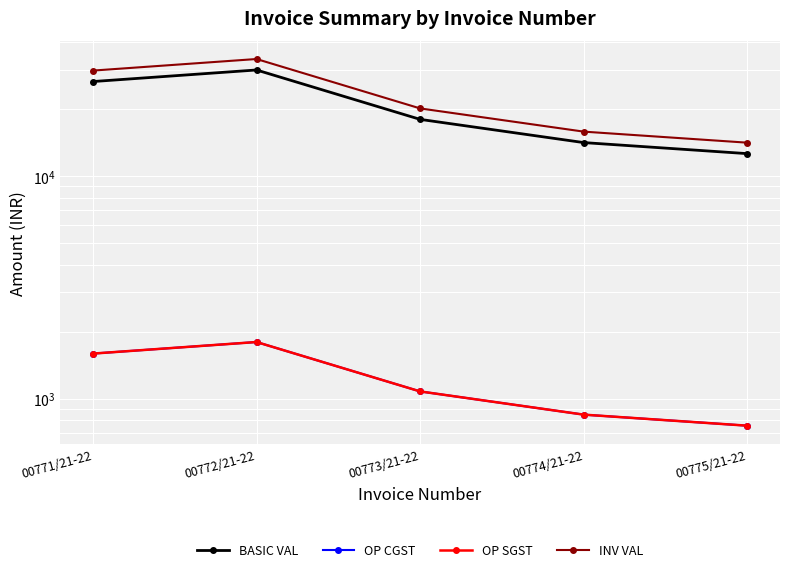

Reading left to right, transcribe all the data shown in this chart.

BASIC VAL: 26555.0	29930.0	17958.0	14125.0	12600.0
OP CGST: 1593.3	1795.8	1077.5	847.5	756.0
OP SGST: 1593.3	1795.8	1077.5	847.5	756.0
INV VAL: 29741.6	33521.6	20113.0	15820.0	14112.0